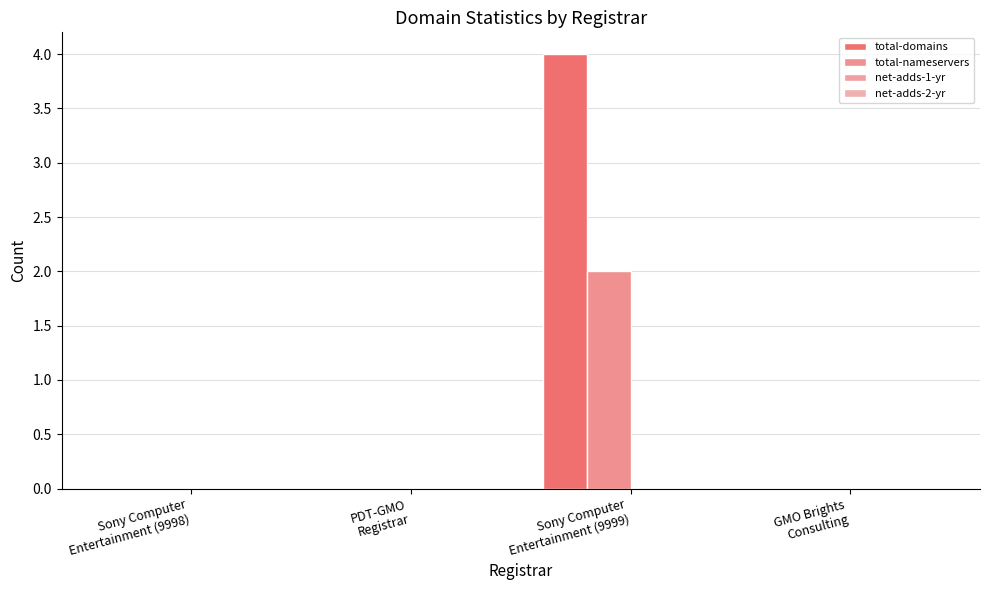

What value does the total-domains series have at Sony Computer
Entertainment (9999)?

4